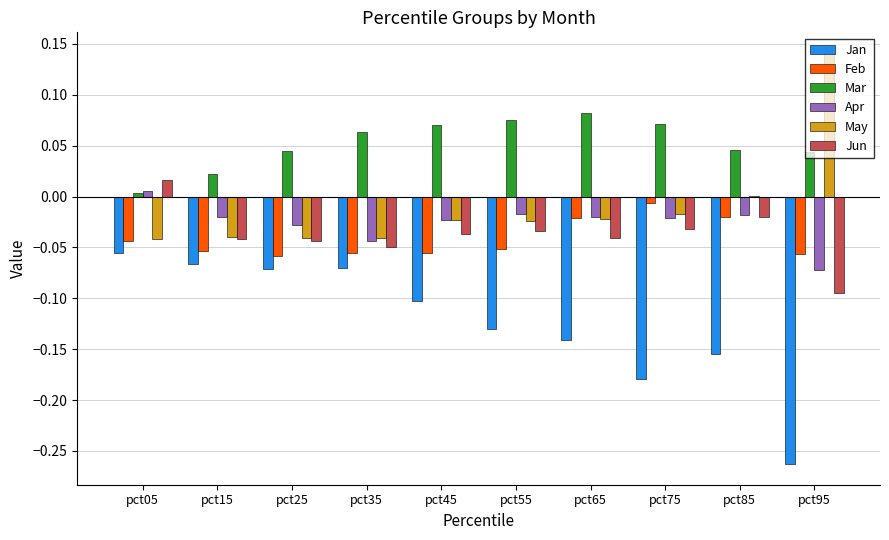

The value of Jan at pct95 is -0.1. True or false?

False